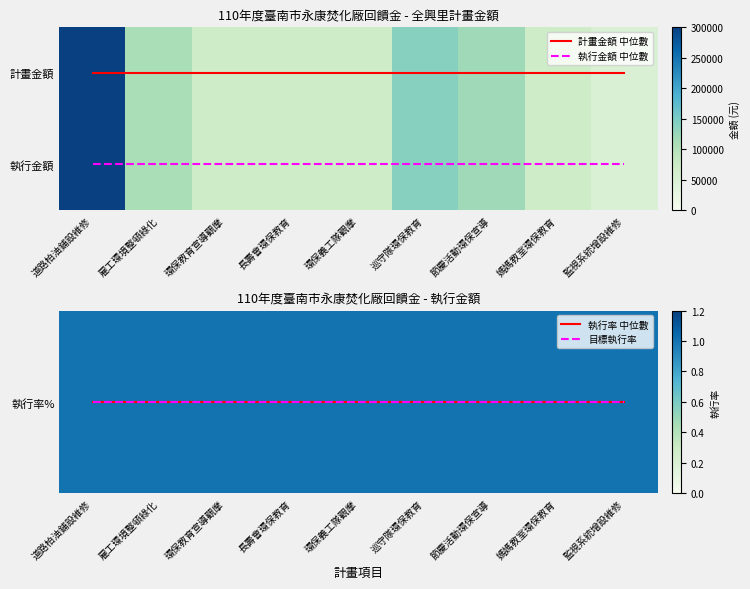

Is the value of 執行金額 at 環保教育宣導觀摩 greater than the value of 計畫金額 中位數 at 節慶活動環保宣導?

Yes